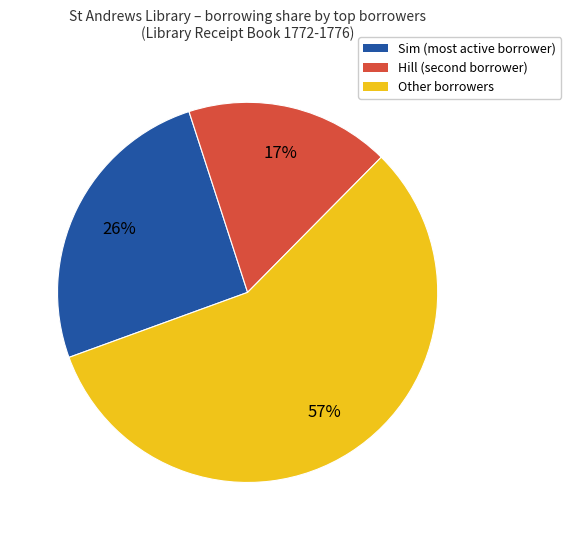

Rank the categories by value from highest to lowest.

Other borrowers, Sim (most active borrower), Hill (second borrower)